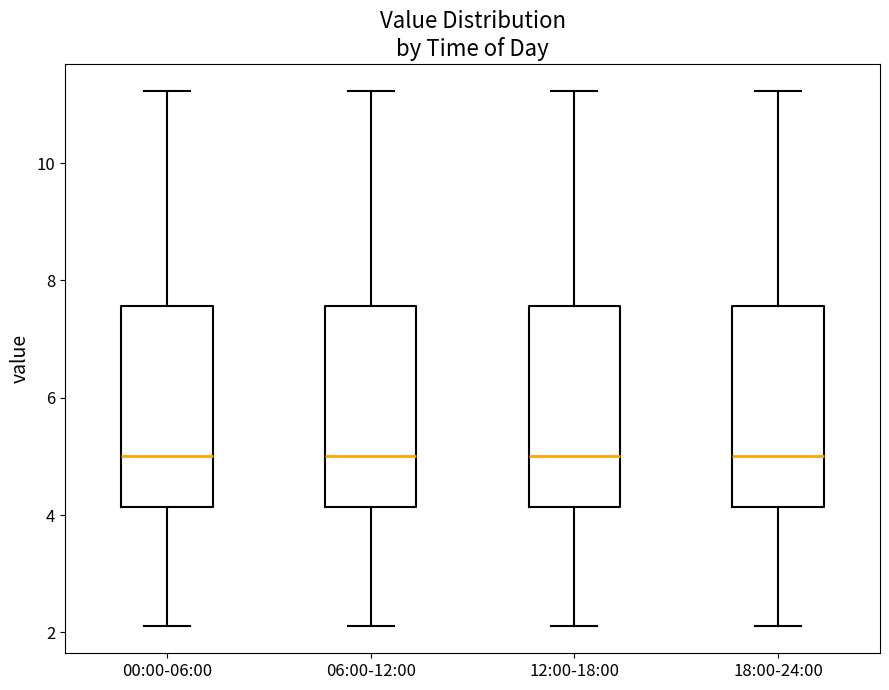

Where is the lower edge of the box for 06:00-12:00 on the y-axis? The values are not printed on the chart, so give them approximately, as read against the axis.

4.2